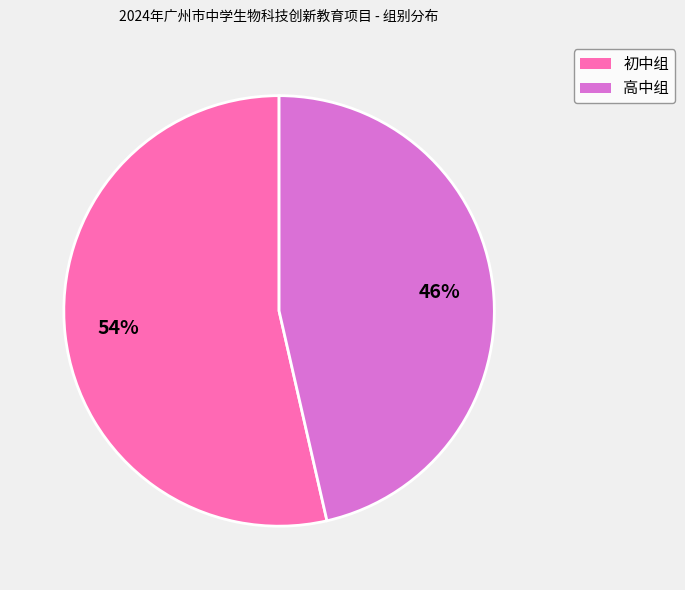

Which has a higher value, 高中组 or 初中组?

初中组